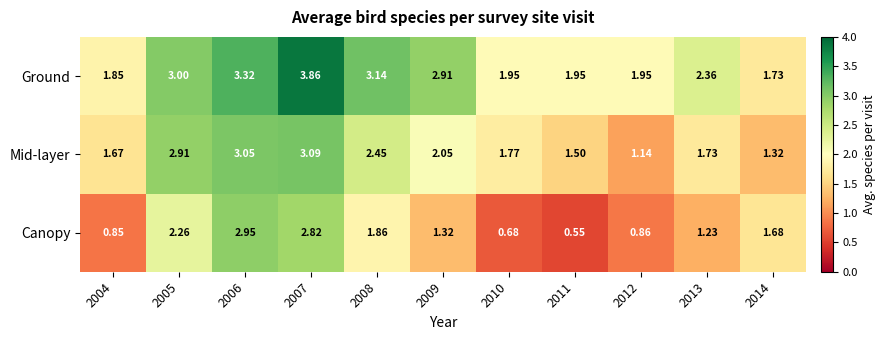

How many distinct data groups are displayed?

3